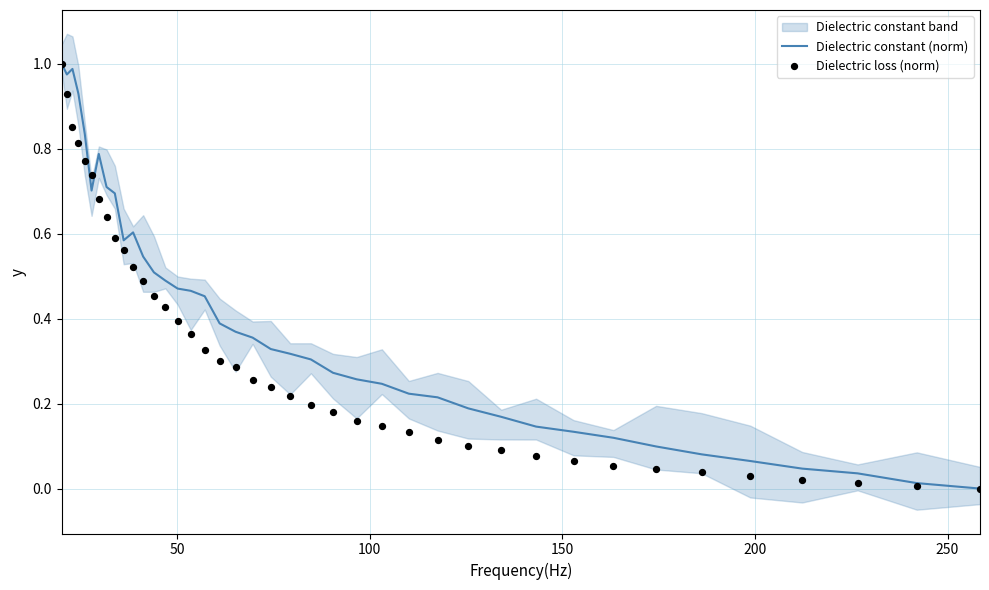

What are all the series names shown in the legend?

Dielectric constant (norm), Dielectric loss (norm)